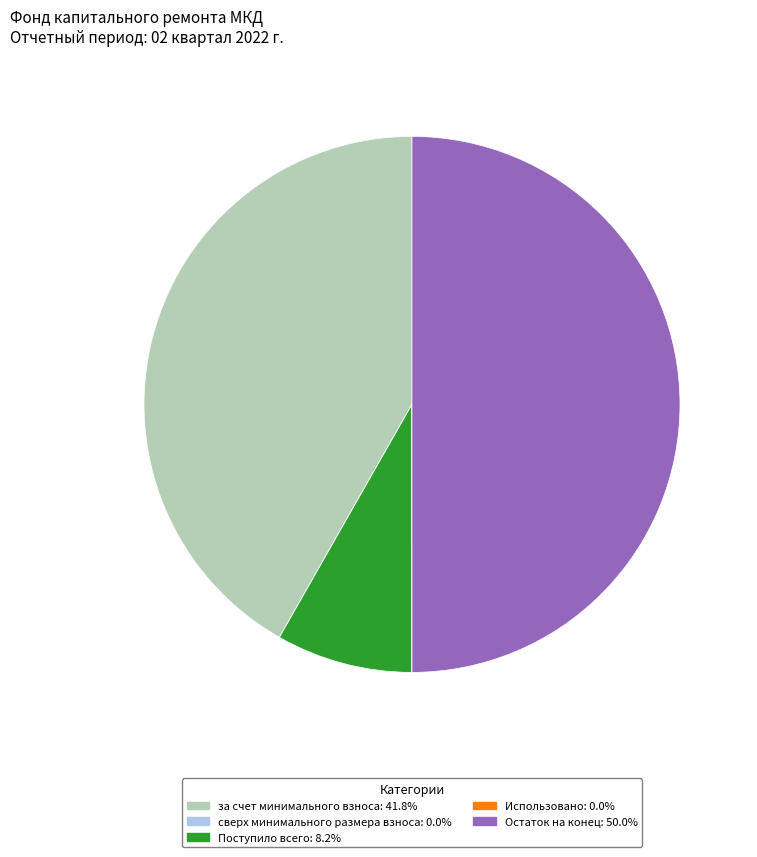

Between Поступило всего and Остаток на конец, which is larger?

Остаток на конец